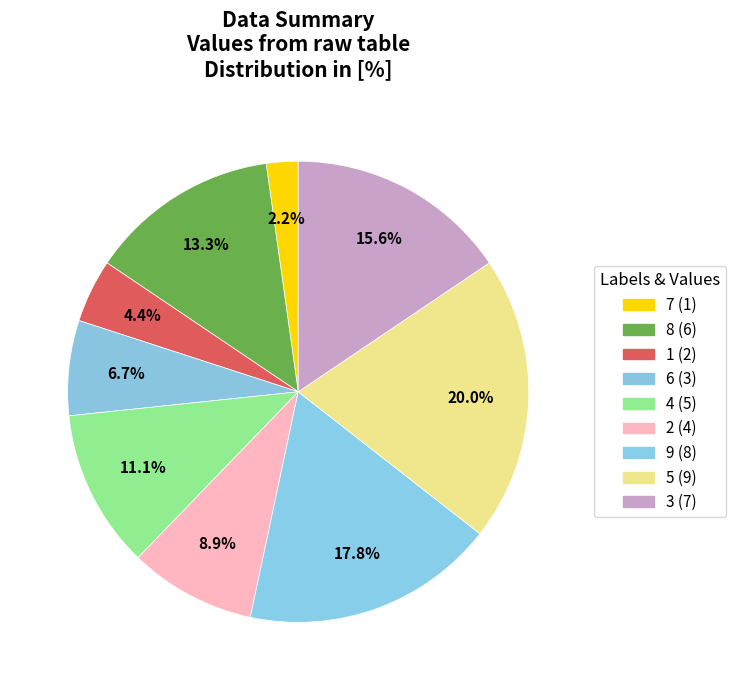

Count the number of slices in the pie.

9